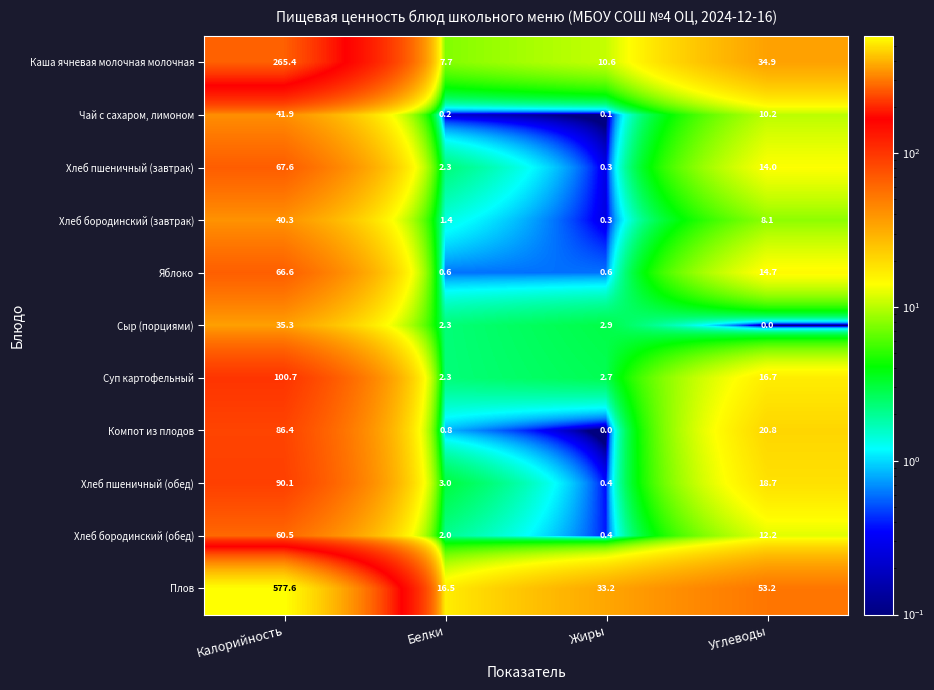

Which category has the highest value in the Каша ячневая молочная молочная series?

Калорийность